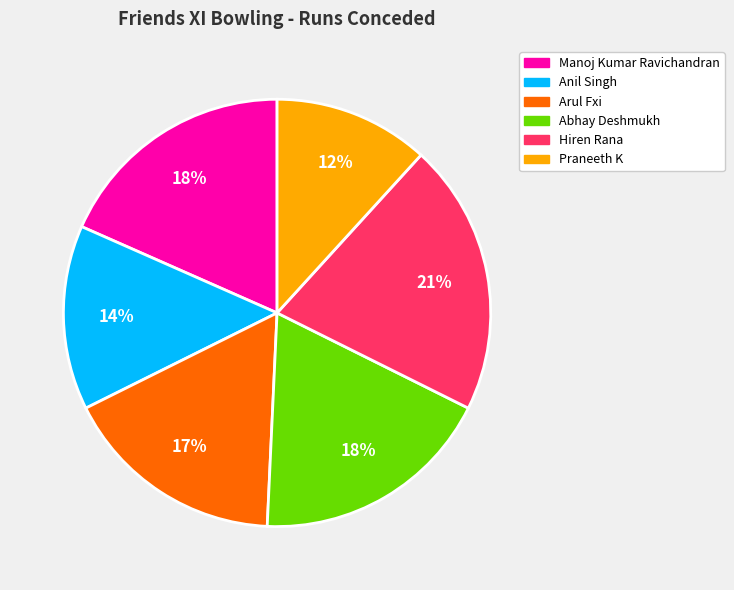

What percentage is the Anil Singh slice, to the nearest percent?

14%